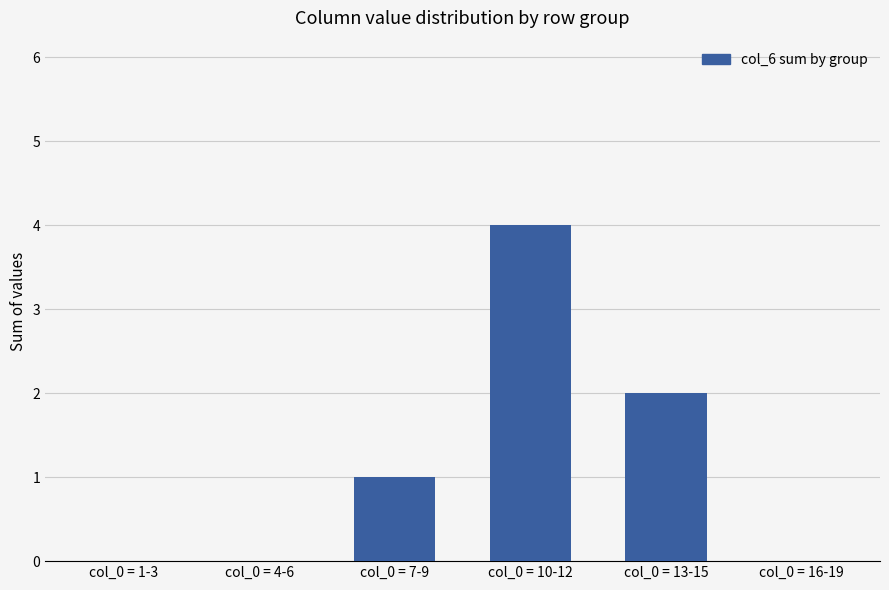

True or false: the data shows 2 at col_0 = 13-15.

True